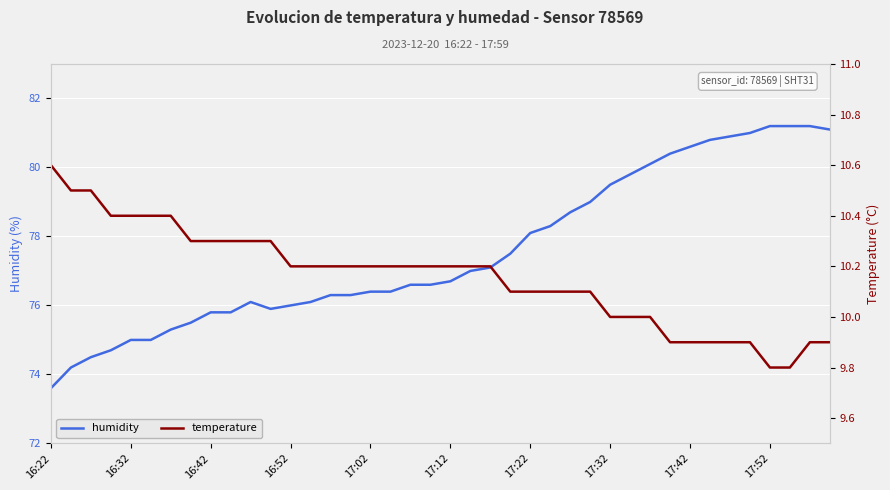

What is the sum of all temperature values?

406.3